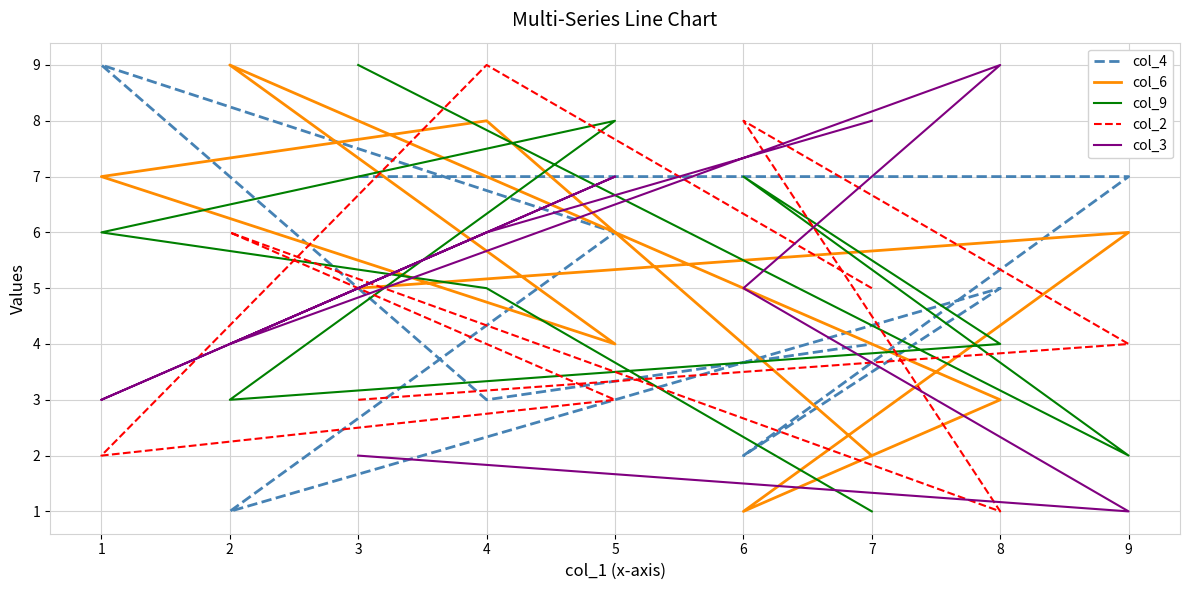

What is the minimum value shown in the chart?

1